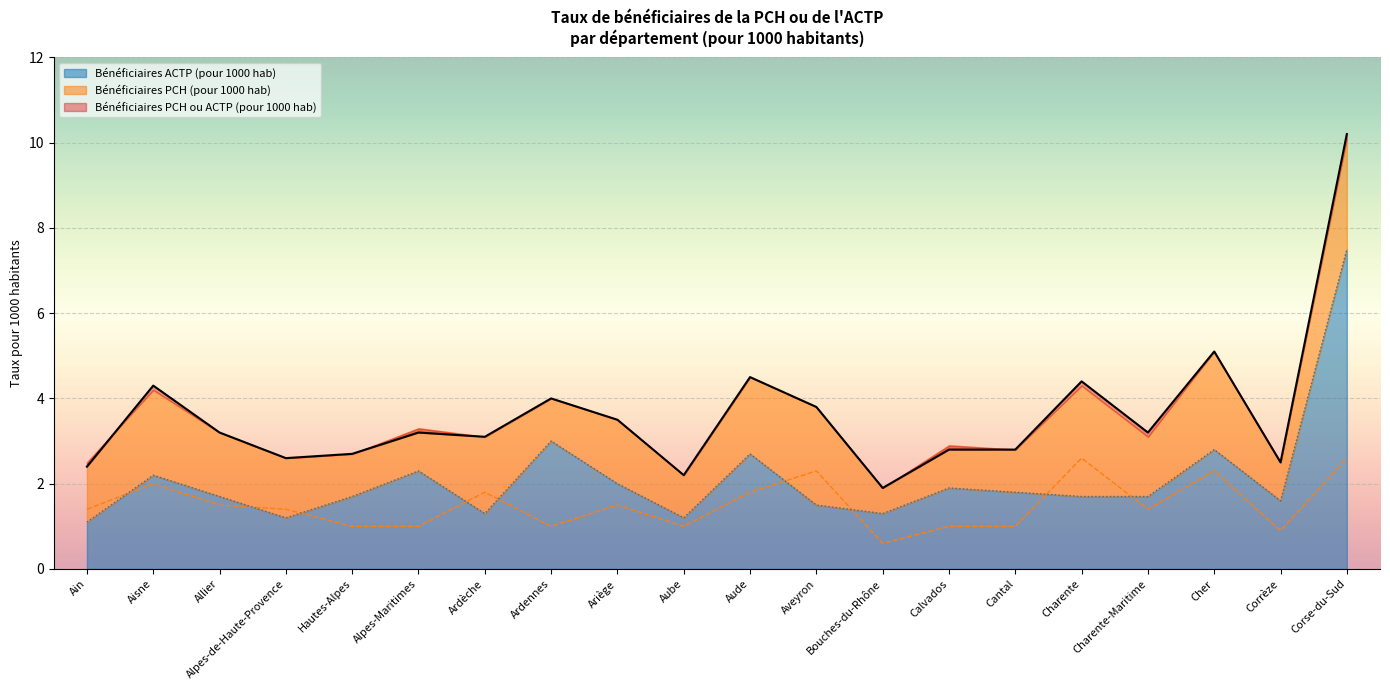

What is the total value across all series at Cantal?

5.6